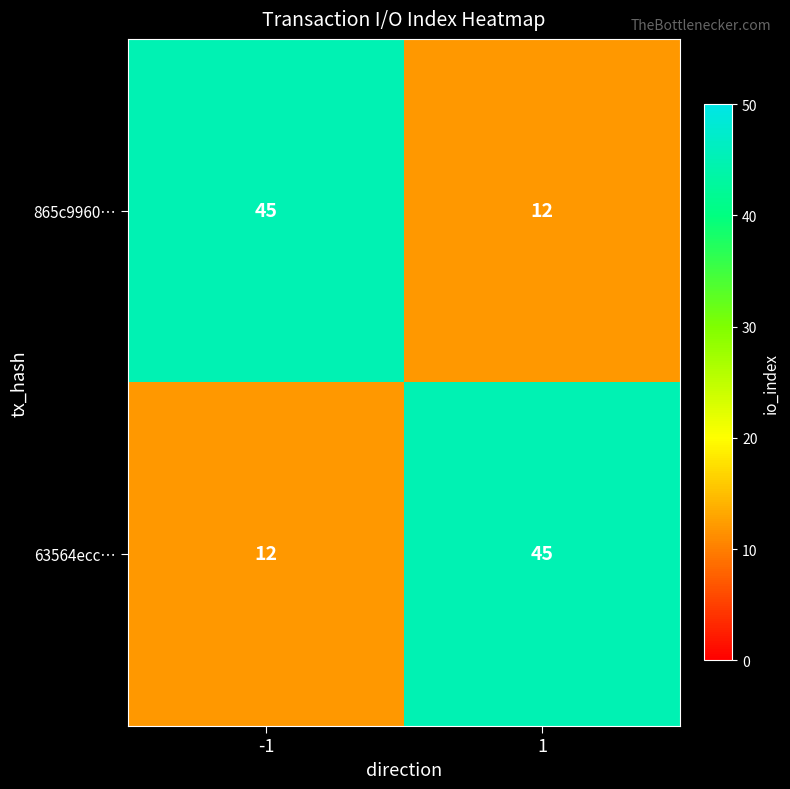

What is the difference between the maximum and minimum values in the 865c9960… series?

33